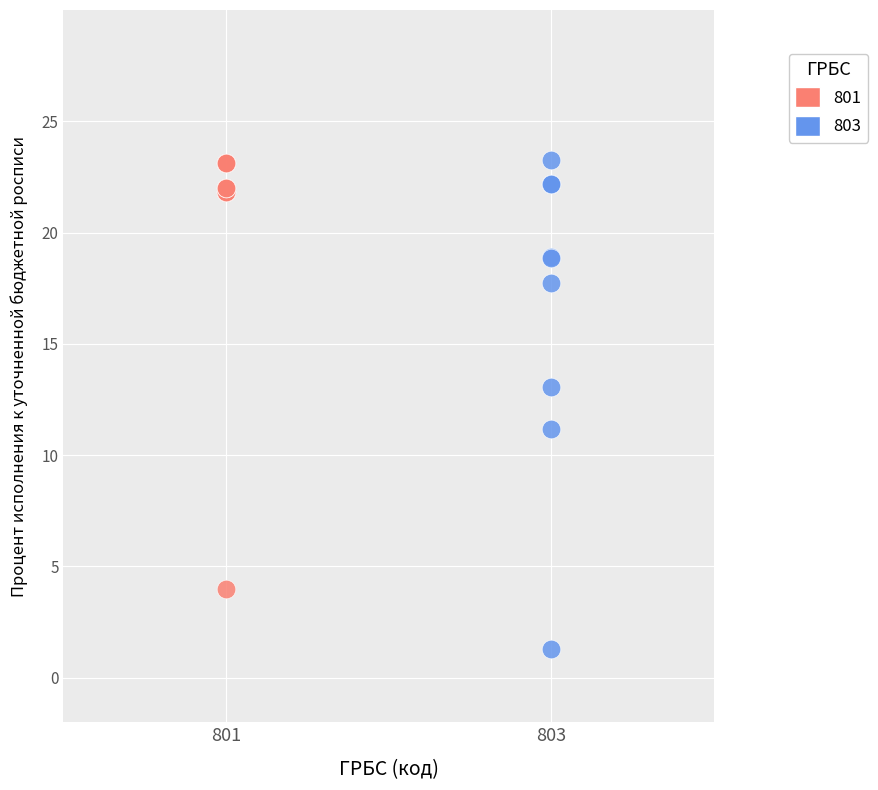

Which series has the largest Y range (max minus min)?

803